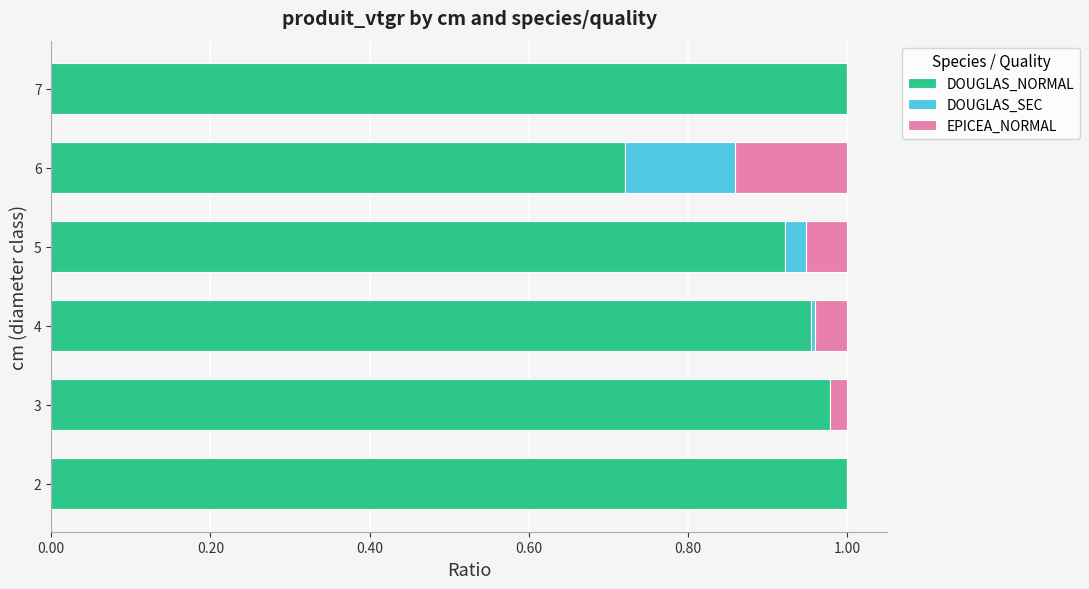

What is the sum of all DOUGLAS_NORMAL values?

5.6